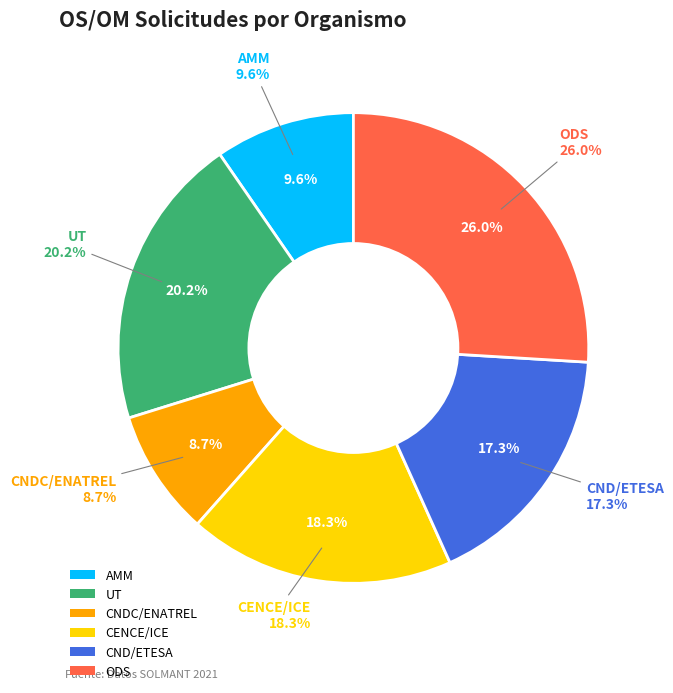

True or false: ODS accounts for 26% of the total.

True